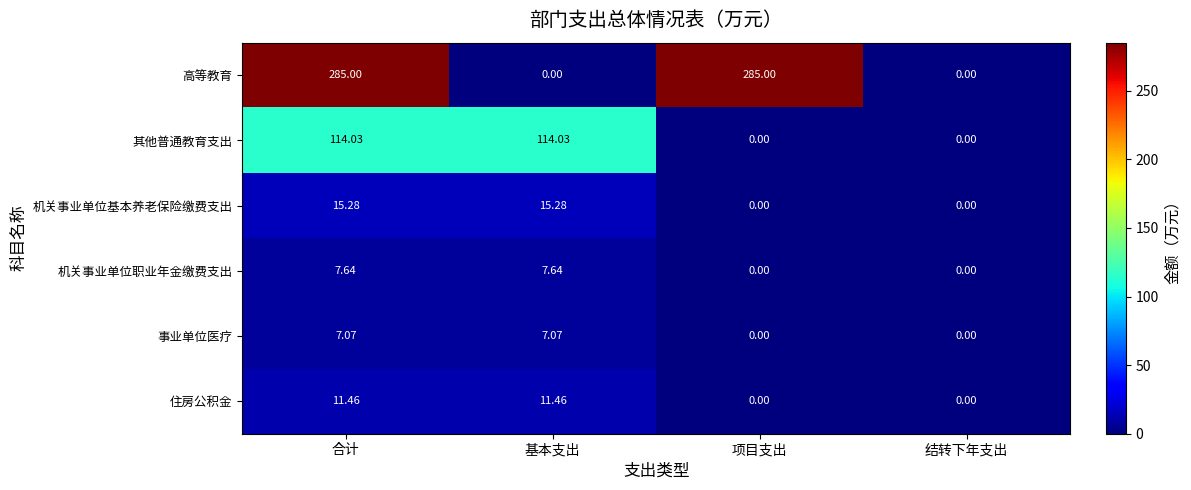

List the series in order of their peak value, lowest first.

事业单位医疗, 机关事业单位职业年金缴费支出, 住房公积金, 机关事业单位基本养老保险缴费支出, 其他普通教育支出, 高等教育